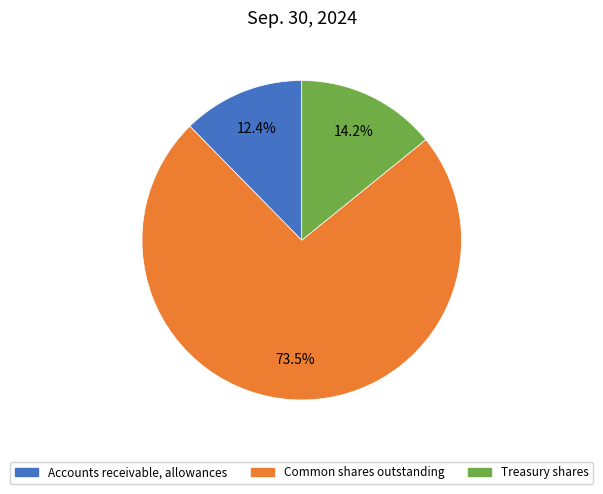

Is it true that Accounts receivable, allowances is 1% of the pie?

False